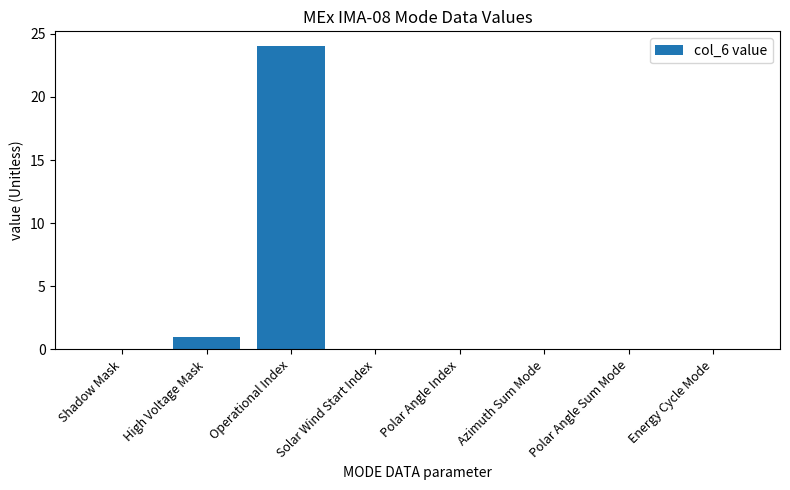

What is the greatest value displayed?

24